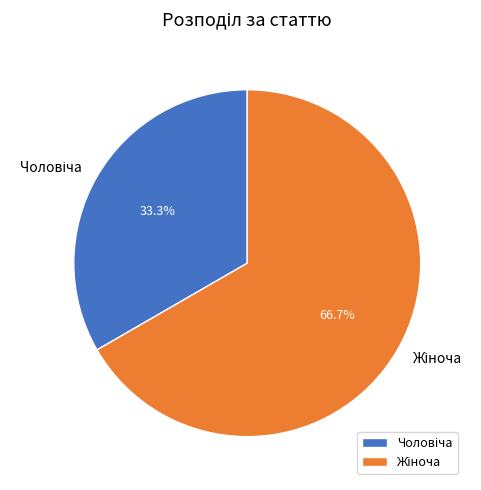

To the nearest percent, what is the difference between the largest and smallest slice percentages?

33%